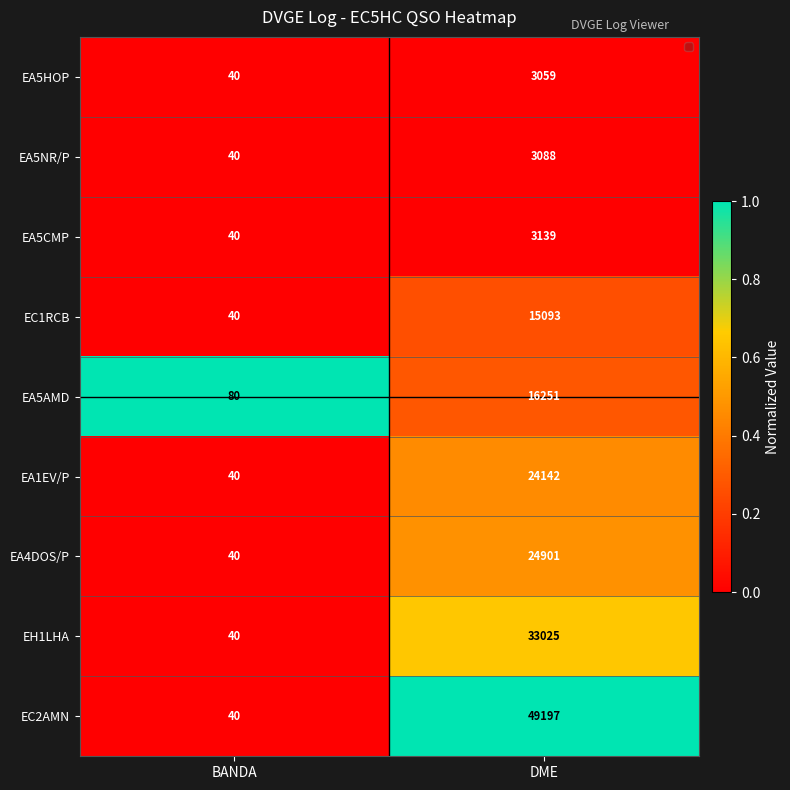

At which category is the sum across all series the highest?

DME